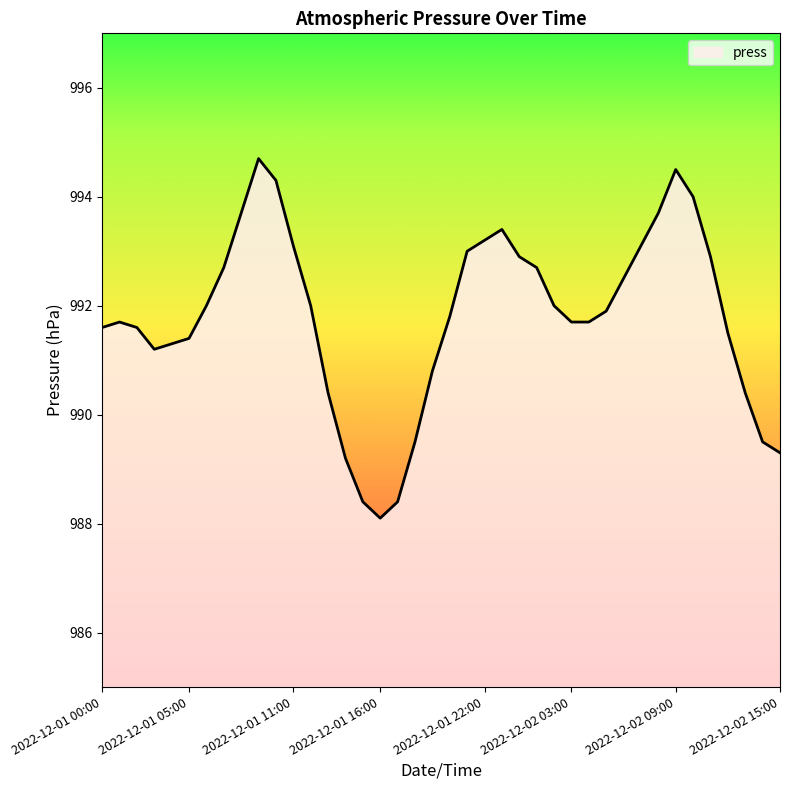

What is the difference between the maximum and minimum values?

6.6